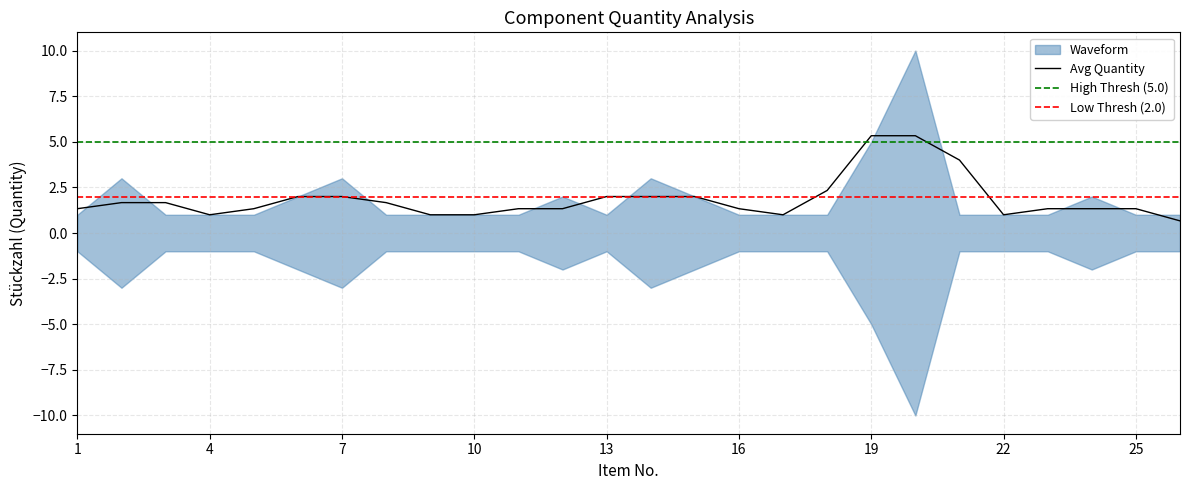

Reading left to right, transcribe all the data shown in this chart.

1	3	1	1	1	2	3	1	1	1	1	2	1	3	2	1	1	1	5	10	1	1	1	2	1	1